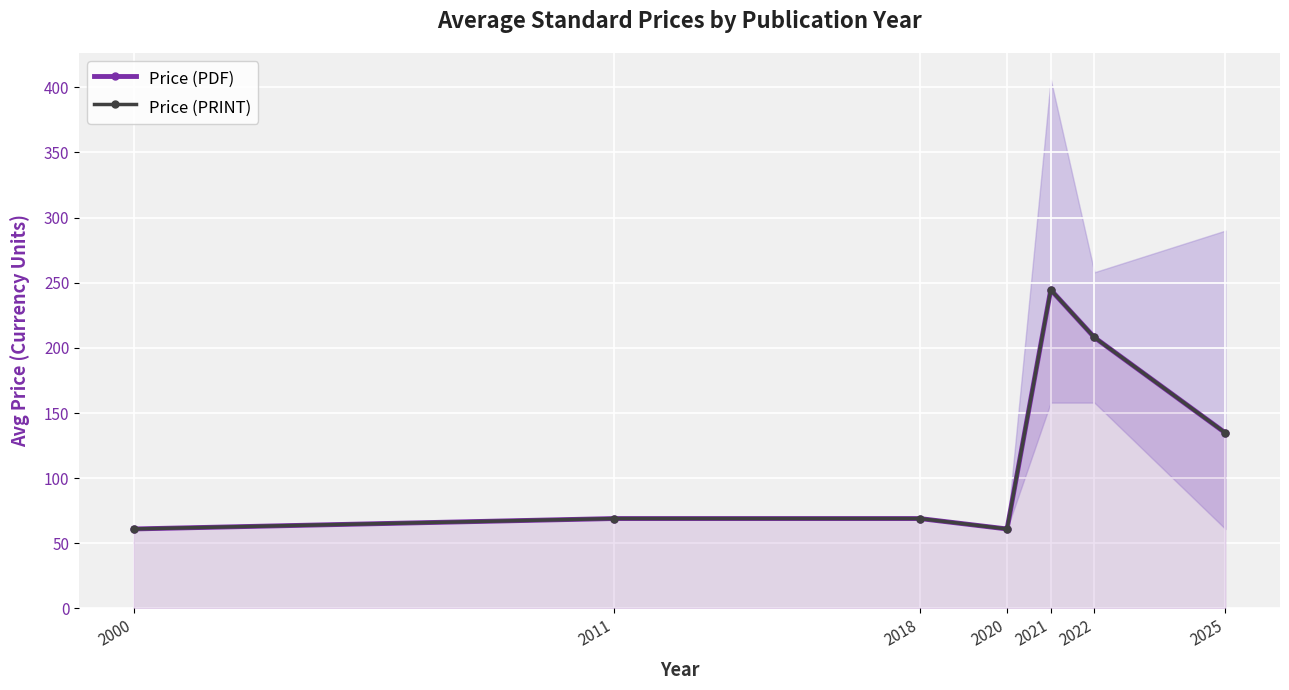

Reading left to right, what are all the values shown in this chart?

Price (PDF): 2000=61.0	2011=69.0	2018=69.0	2020=61.0	2021=244.6	2022=208.0	2025=134.7
Price (PRINT): 2000=61.0	2011=69.0	2018=69.0	2020=61.0	2021=244.6	2022=208.0	2025=134.7